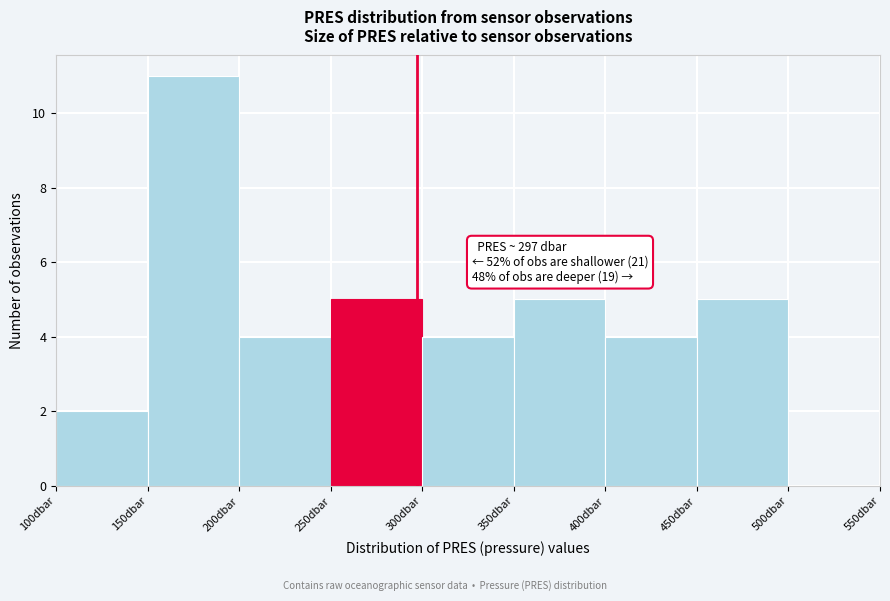

Which range on the x-axis has the tallest bar?

150 to 200